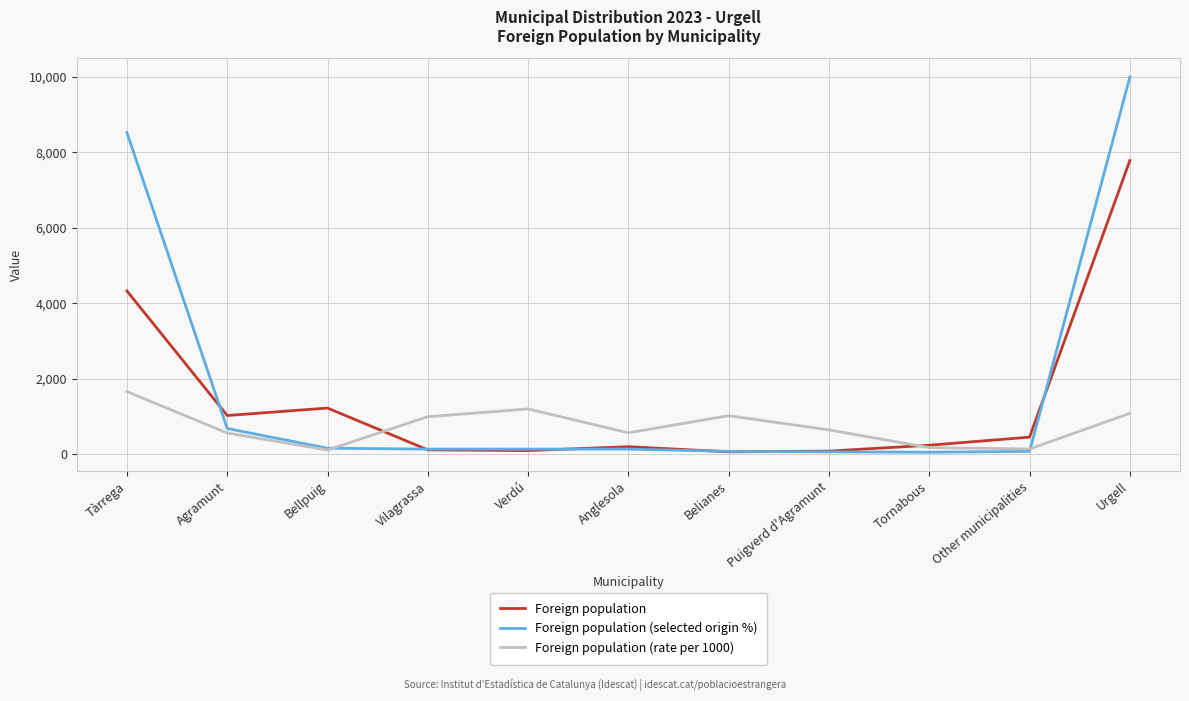

True or false: Foreign population (selected origin %) and Foreign population cross at least once.

True